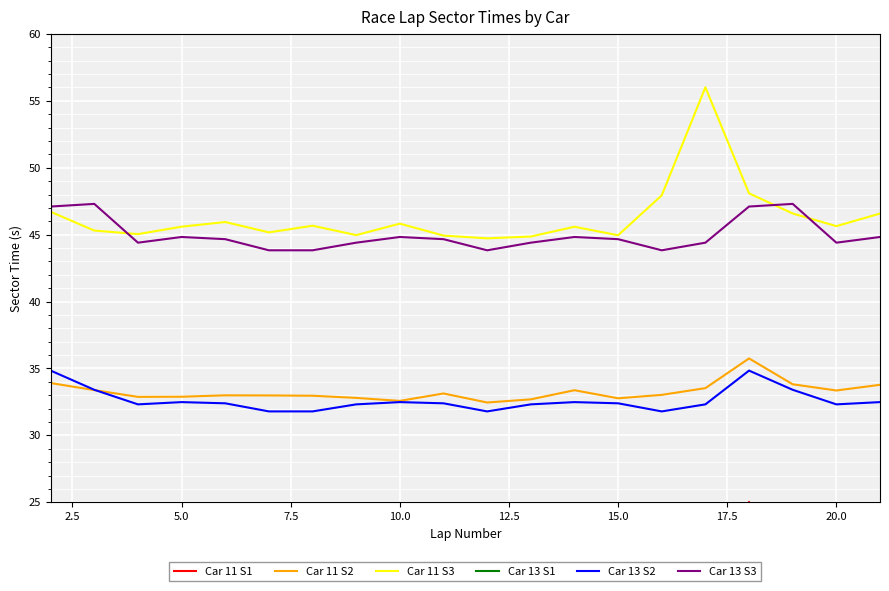

Rank the series by their maximum value, from highest to lowest.

Car 11 S3, Car 13 S3, Car 11 S2, Car 13 S2, Car 11 S1, Car 13 S1